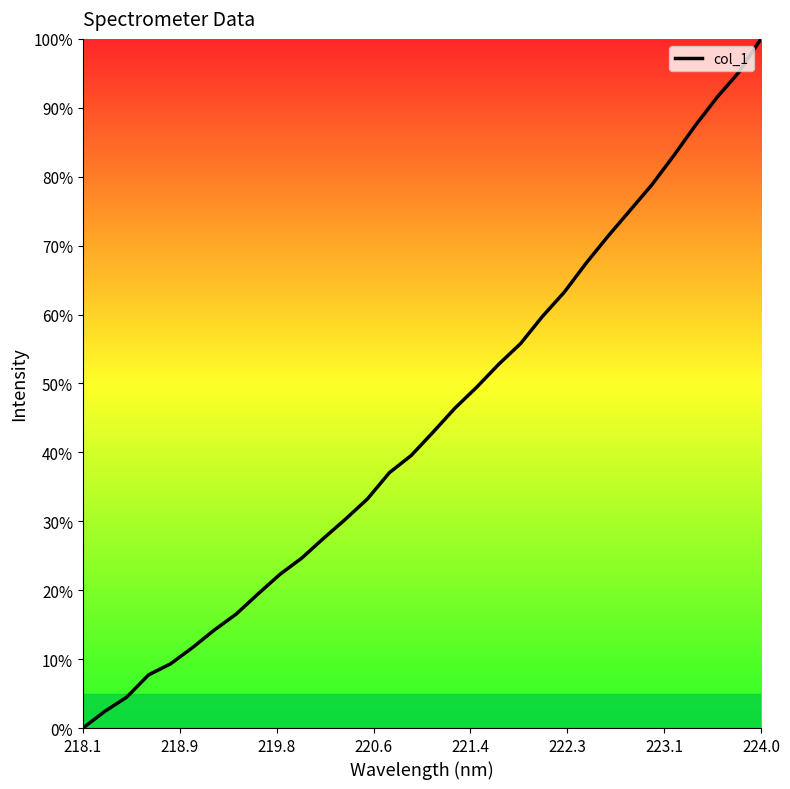

What is the difference between the maximum and minimum values?

100.0